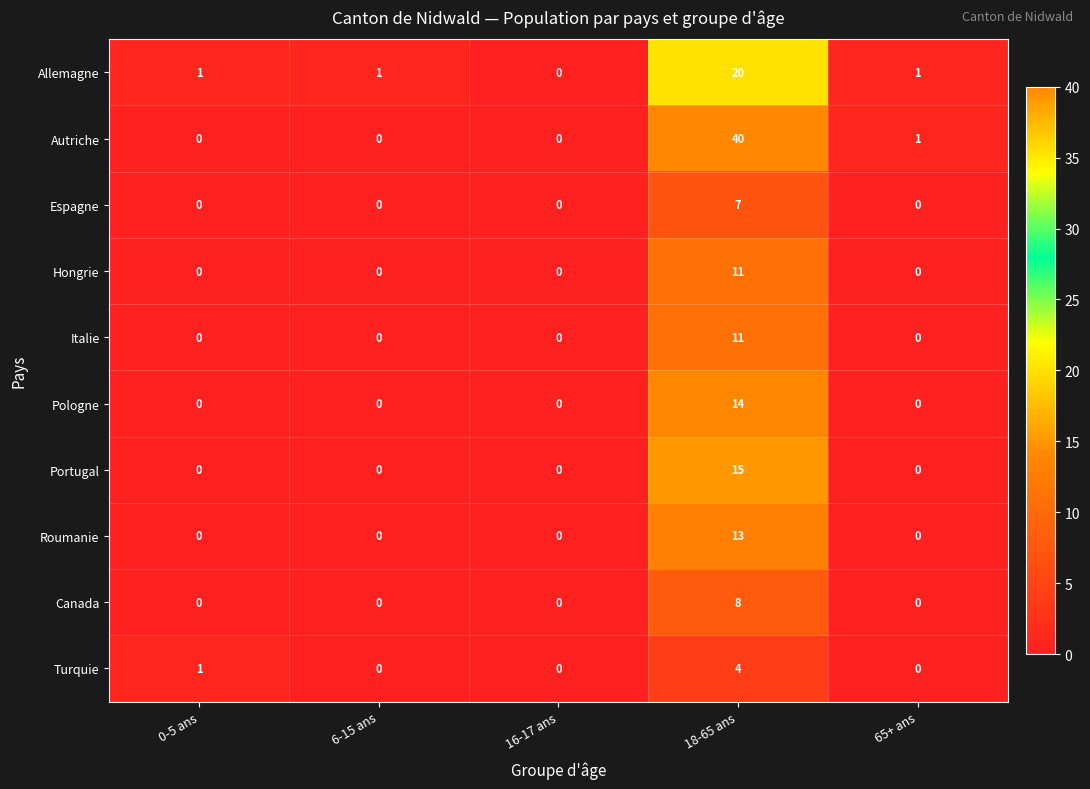

Count the number of categories in the chart.

5